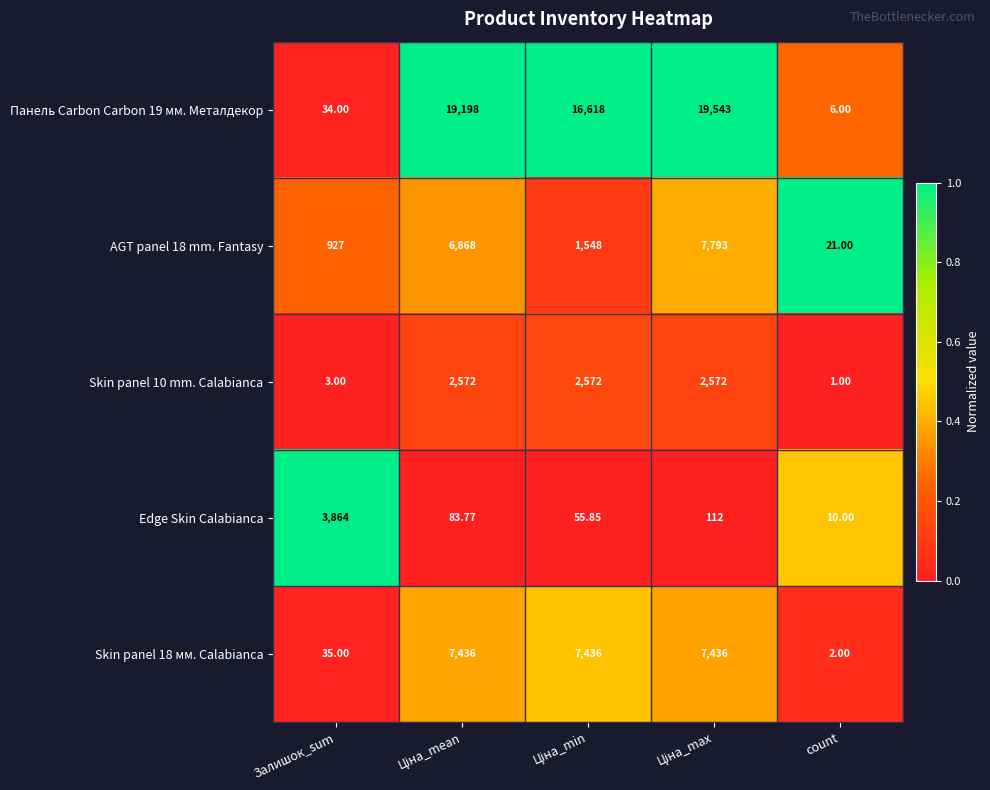

At which label is Skin panel 18 мм. Calabianca closest to 3719?

Залишок_sum